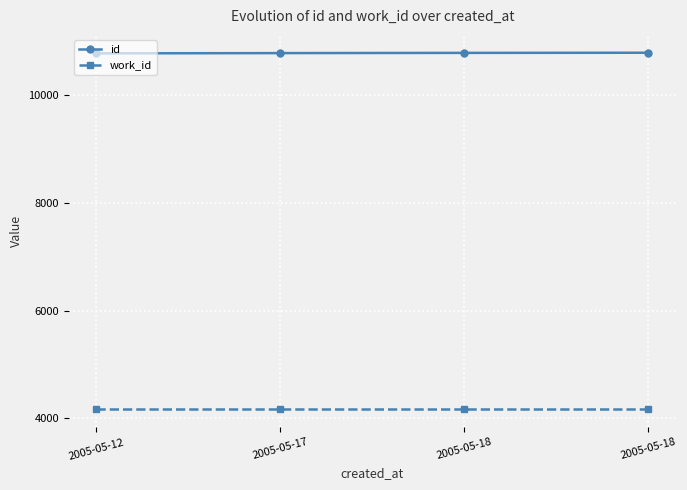

What is the difference between the highest and lowest values at 2005-05-17?

6613